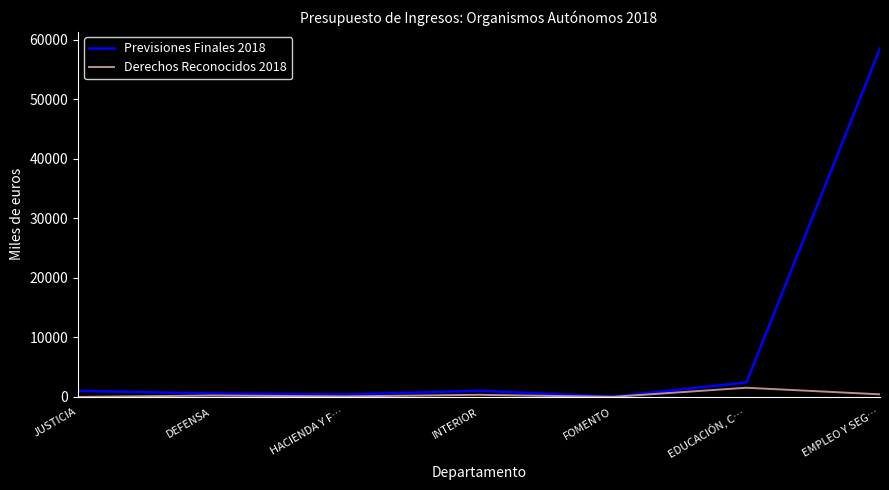

Is the value of Derechos Reconocidos 2018 at JUSTICIA greater than the value of Previsiones Finales 2018 at EMPLEO Y SEG…?

No